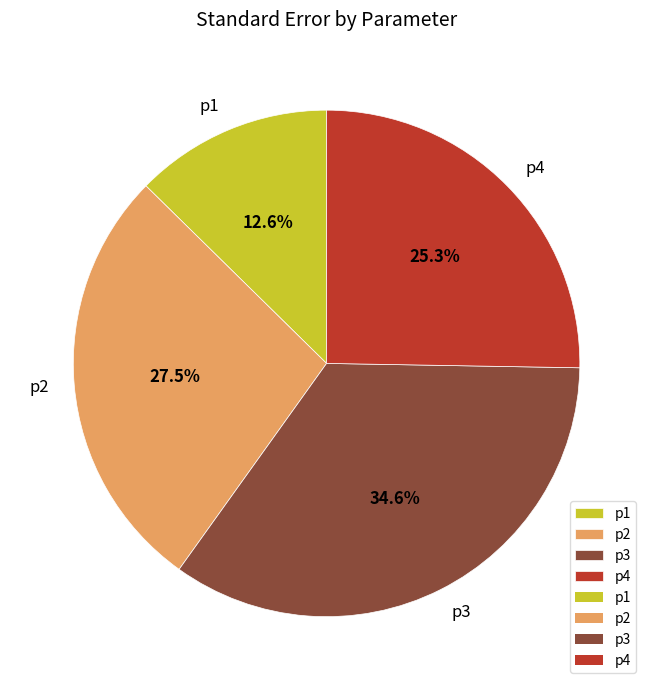

Which slice is the largest?

p3